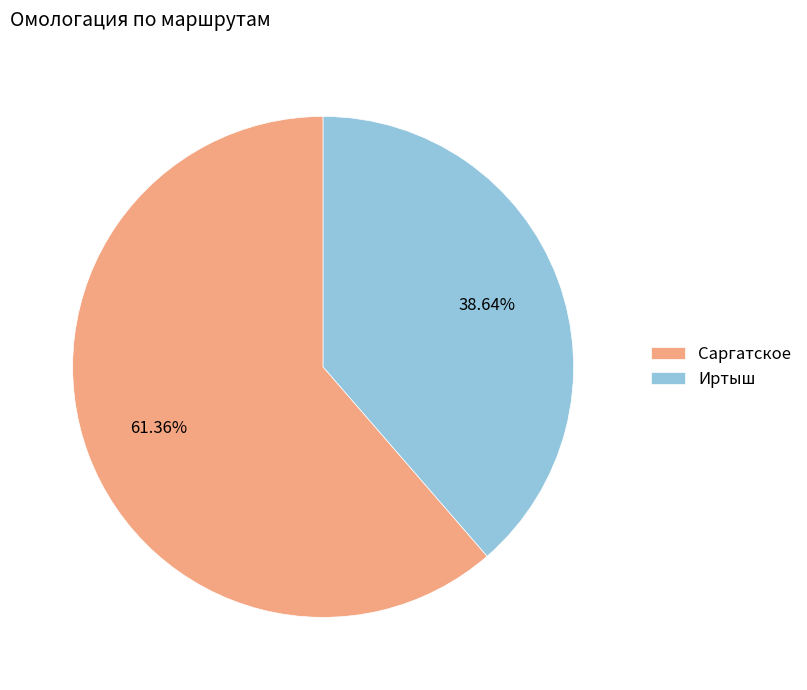

Combined, do Иртыш and Саргатское account for over 50%?

Yes